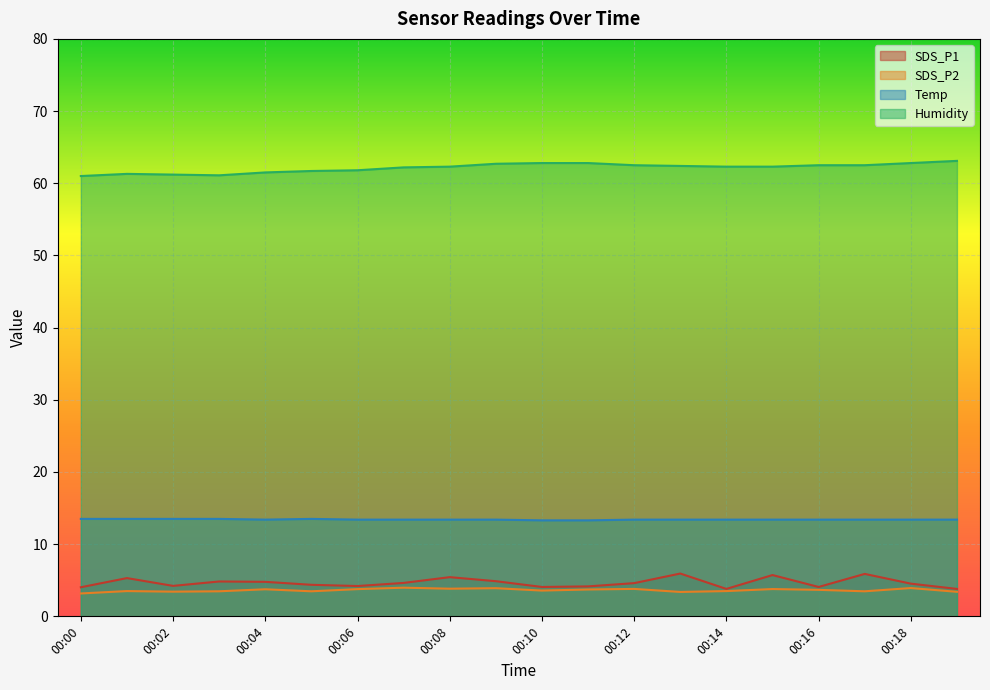

Which series changed the most between 00:01 and 00:10?

Humidity